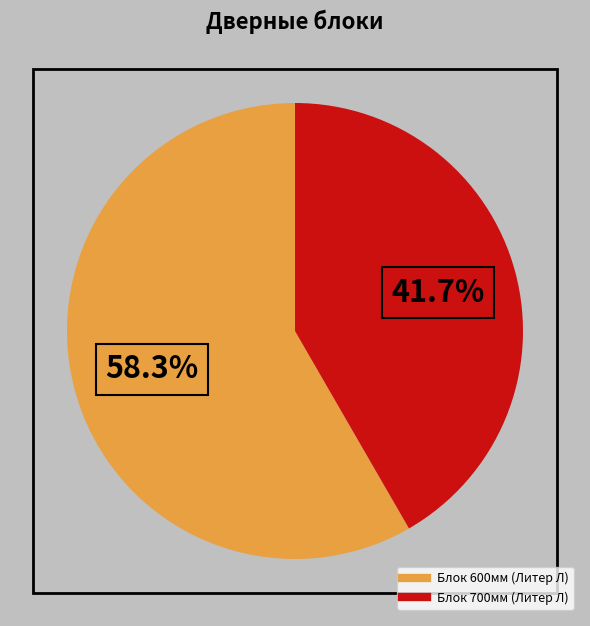

Does any single category account for the majority?

Yes